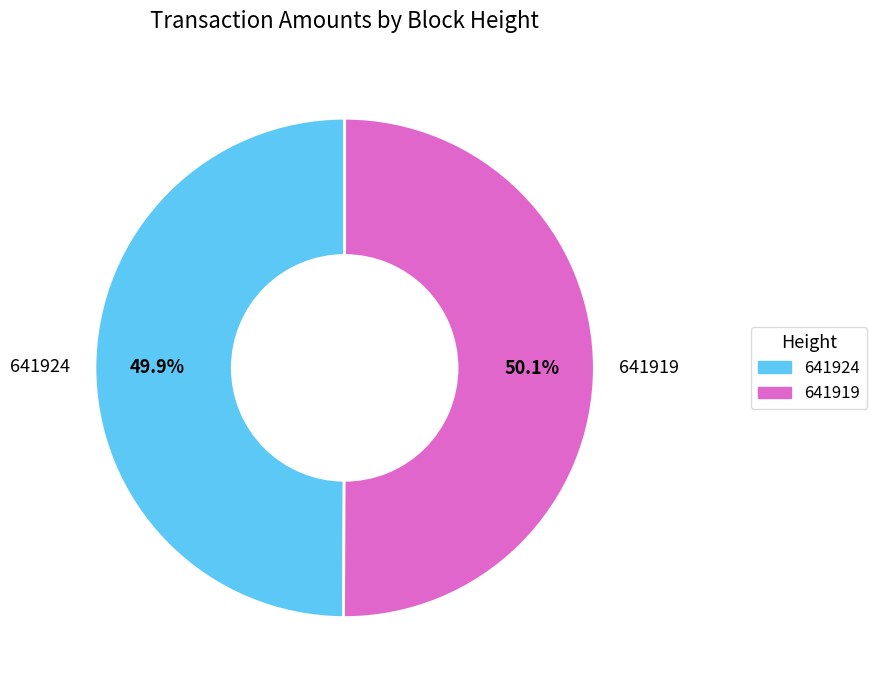

What is the total percentage of 641919 and 641924?

100.0%